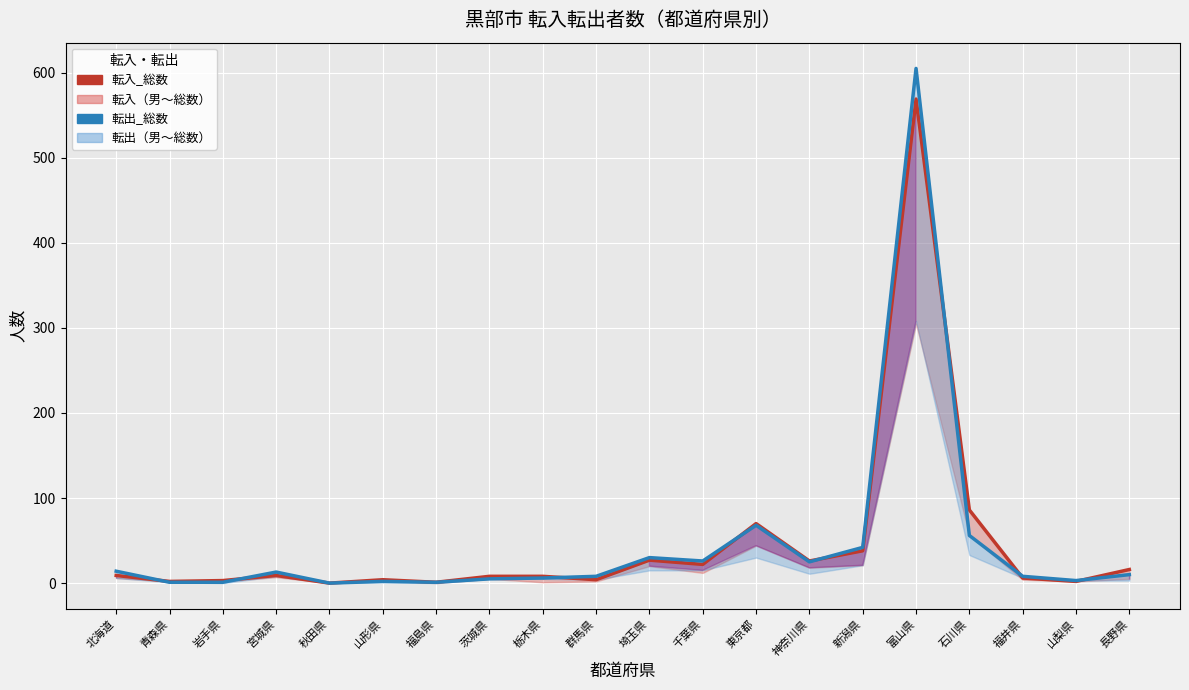

What is the sum of all 転出_総数 values?

924